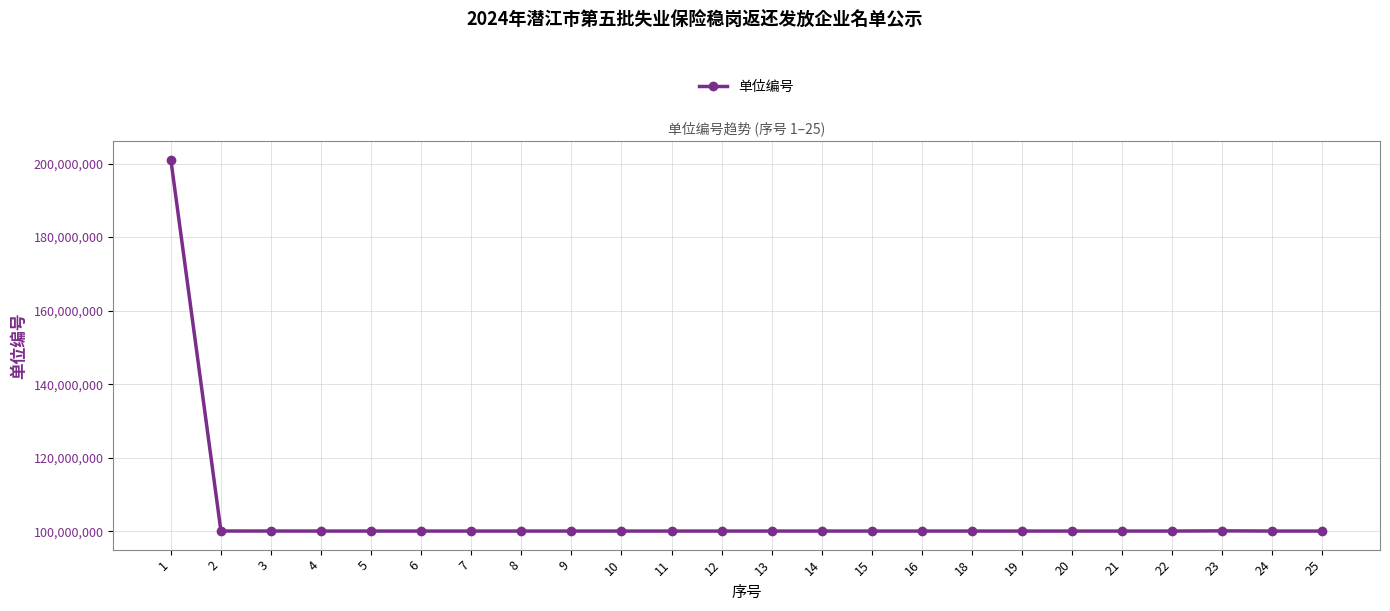

Which label corresponds to the largest value in the chart?

1